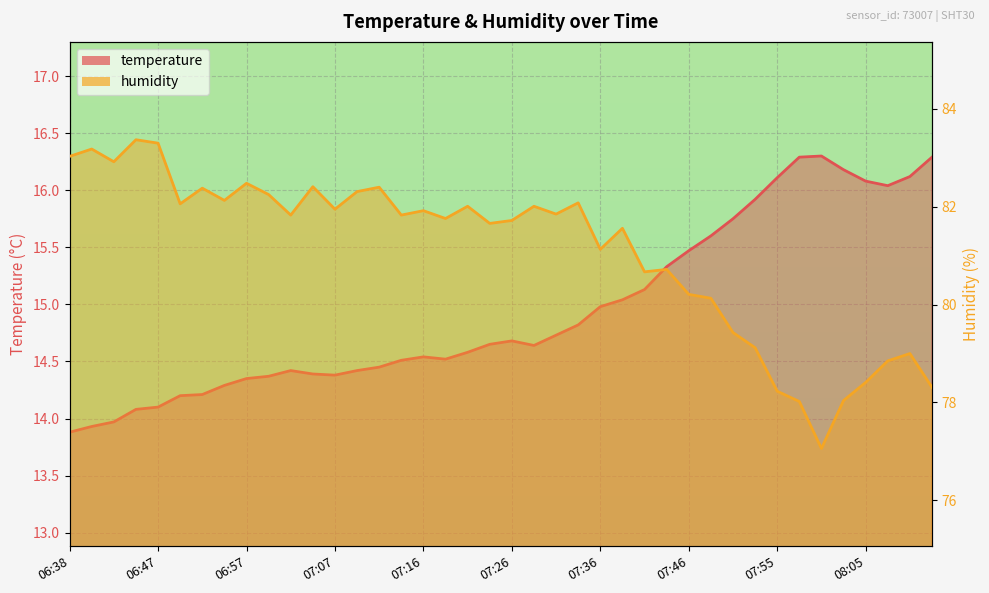

What is the spread (max minus min) of values at 07:51?

63.7